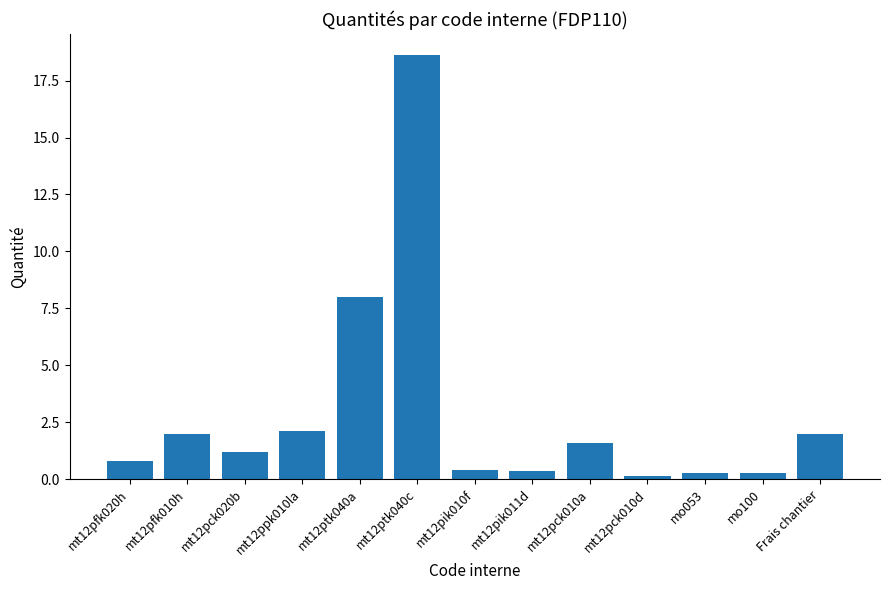

What is the average value?

2.9